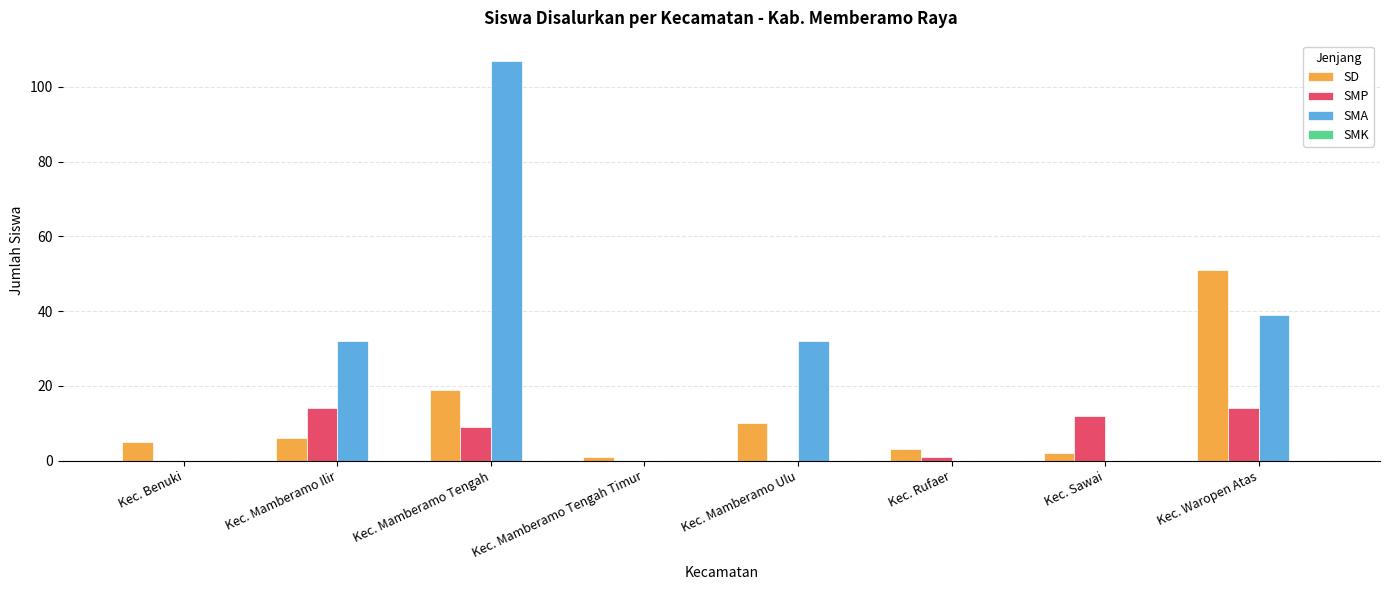

Which series has the largest total across all categories?

SMA